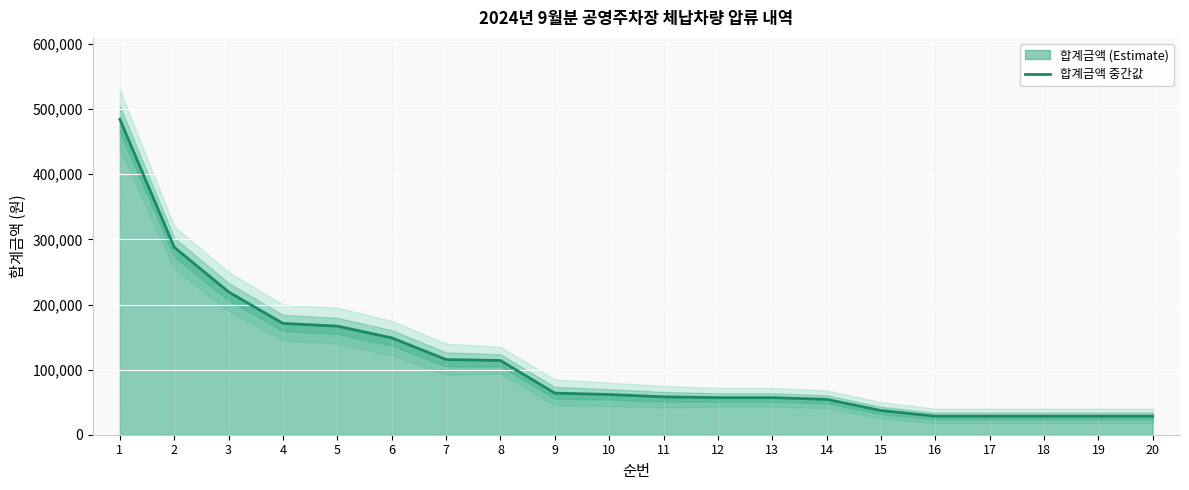

What is the sum of all values?

2239800